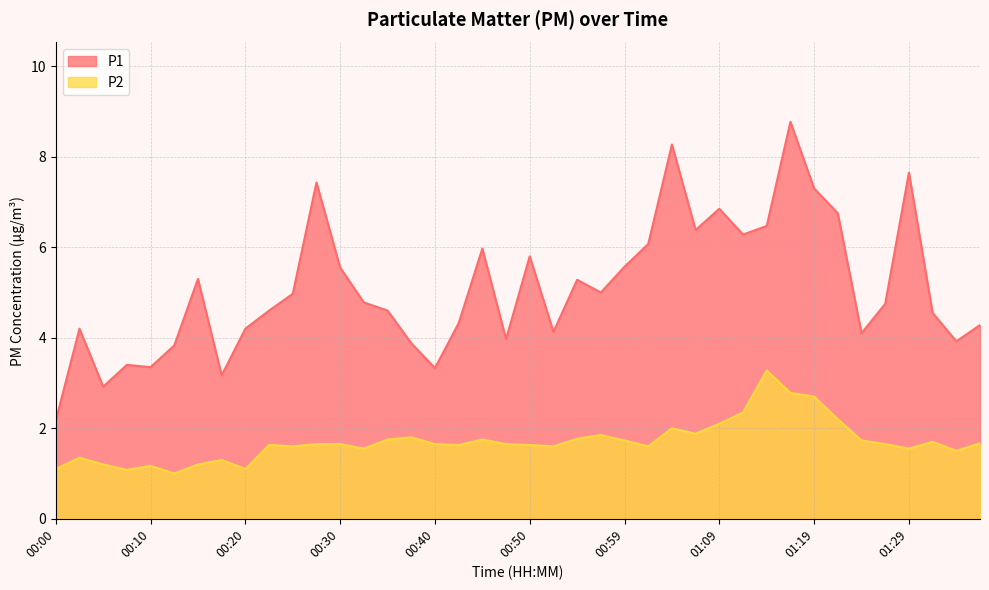

True or false: P1 and P2 intersect in this chart.

False